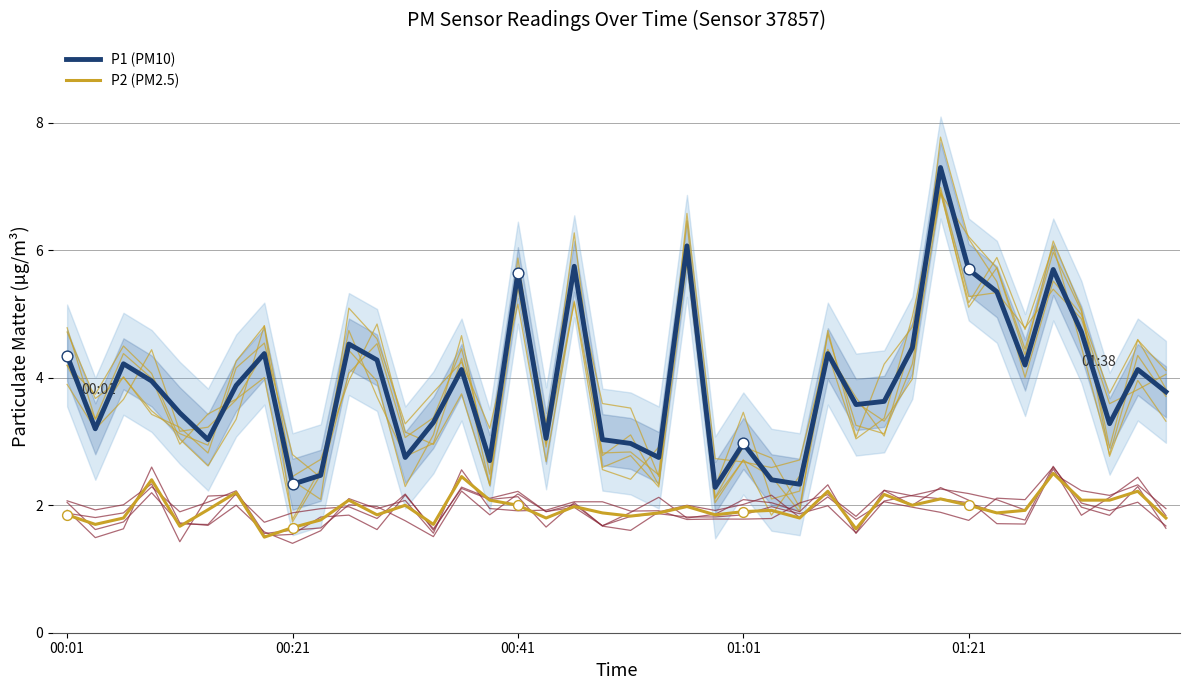

Which series has the largest Y range (max minus min)?

P1 (PM10)